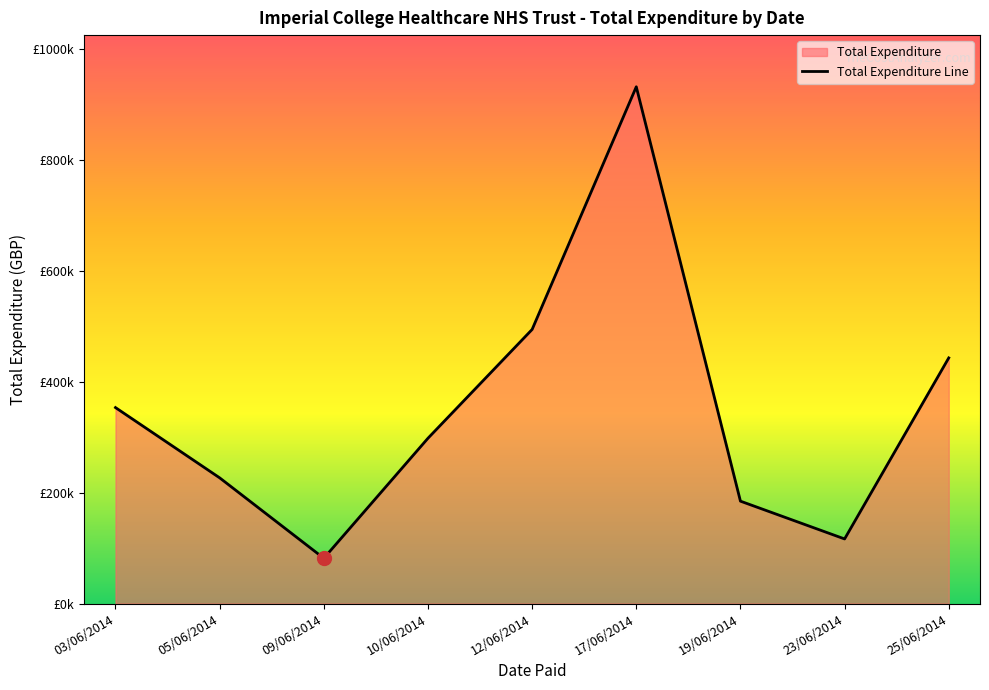

True or false: the data has more than 0 interior local peaks.

True